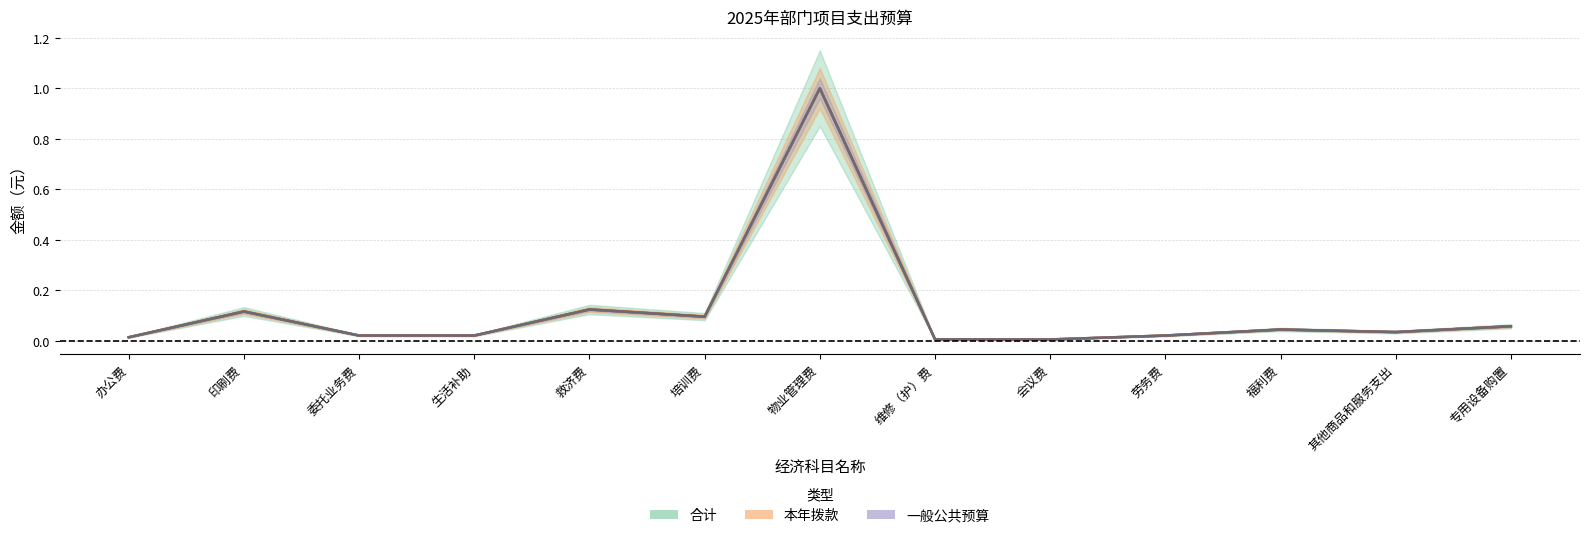

Reading left to right, list all the values displayed in this chart.

合计: 0.0	0.1	0.0	0.0	0.1	0.1	1.0	0.0	0.0	0.0	0.0	0.0	0.1
本年拨款: 0.0	0.1	0.0	0.0	0.1	0.1	1.0	0.0	0.0	0.0	0.0	0.0	0.1
一般公共预算: 0.0	0.1	0.0	0.0	0.1	0.1	1.0	0.0	0.0	0.0	0.0	0.0	0.1